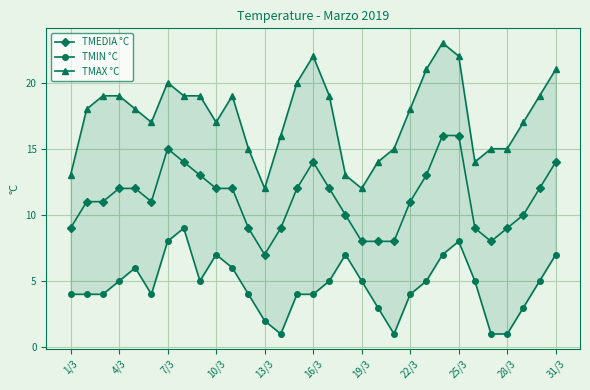

What is the difference between the maximum and minimum values in the TMIN °C series?

8